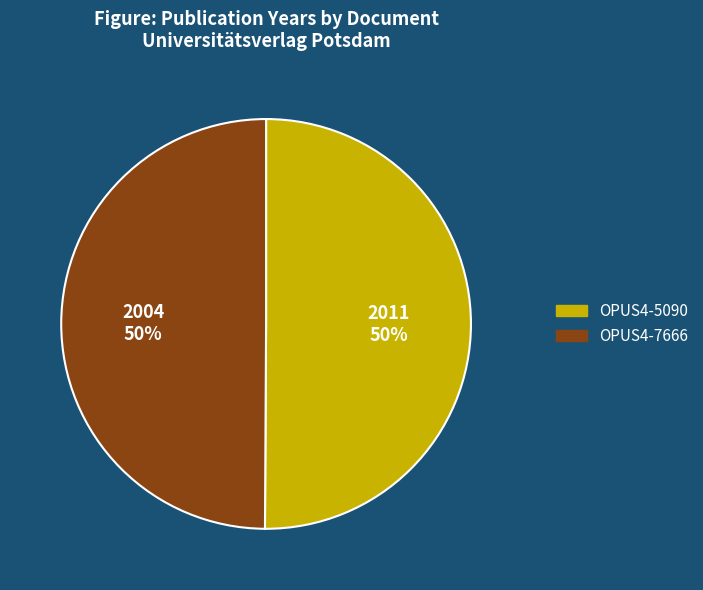

True or false: OPUS4-5090 accounts for 42% of the total.

False